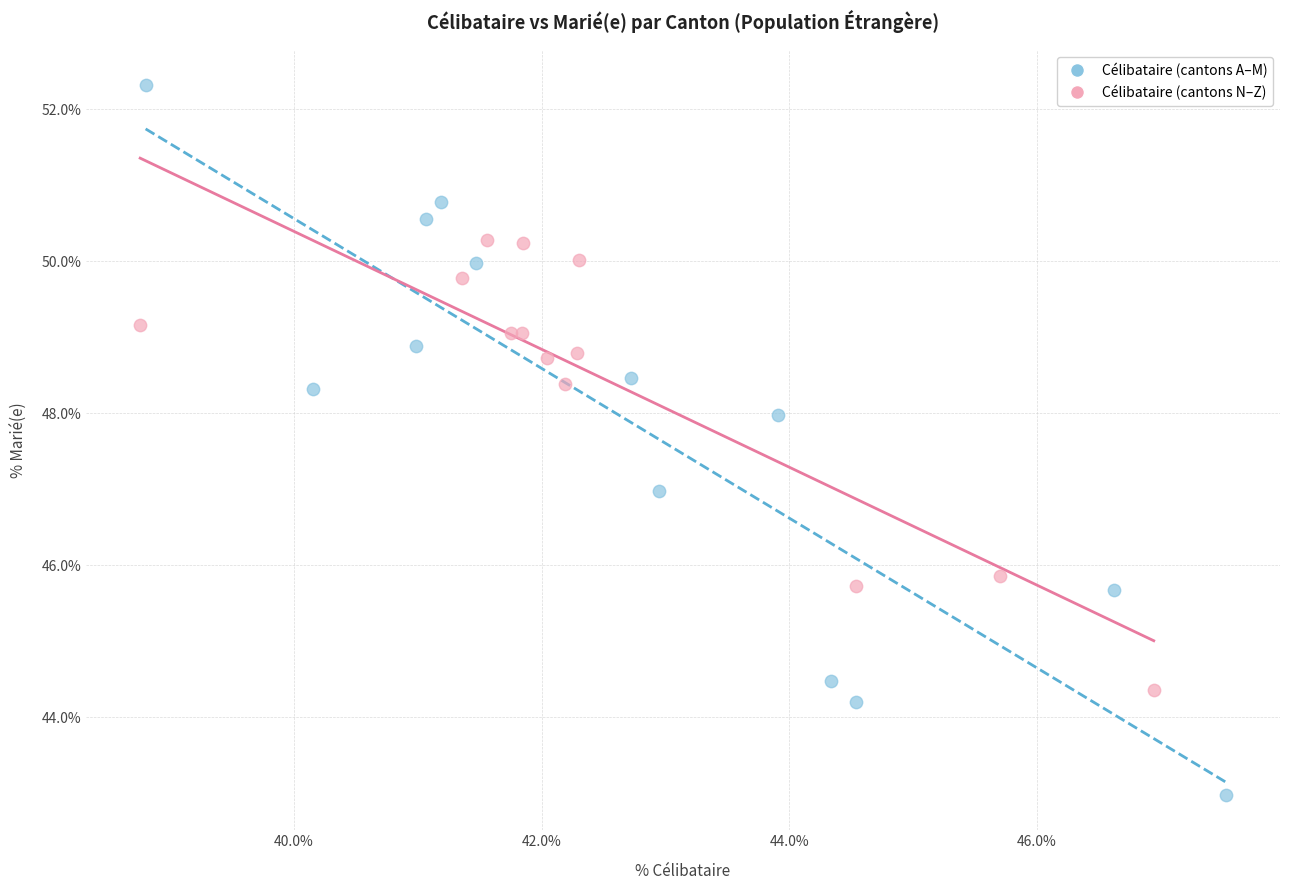

Which series contains the lowest Y value?

Célibataire (cantons A–M)